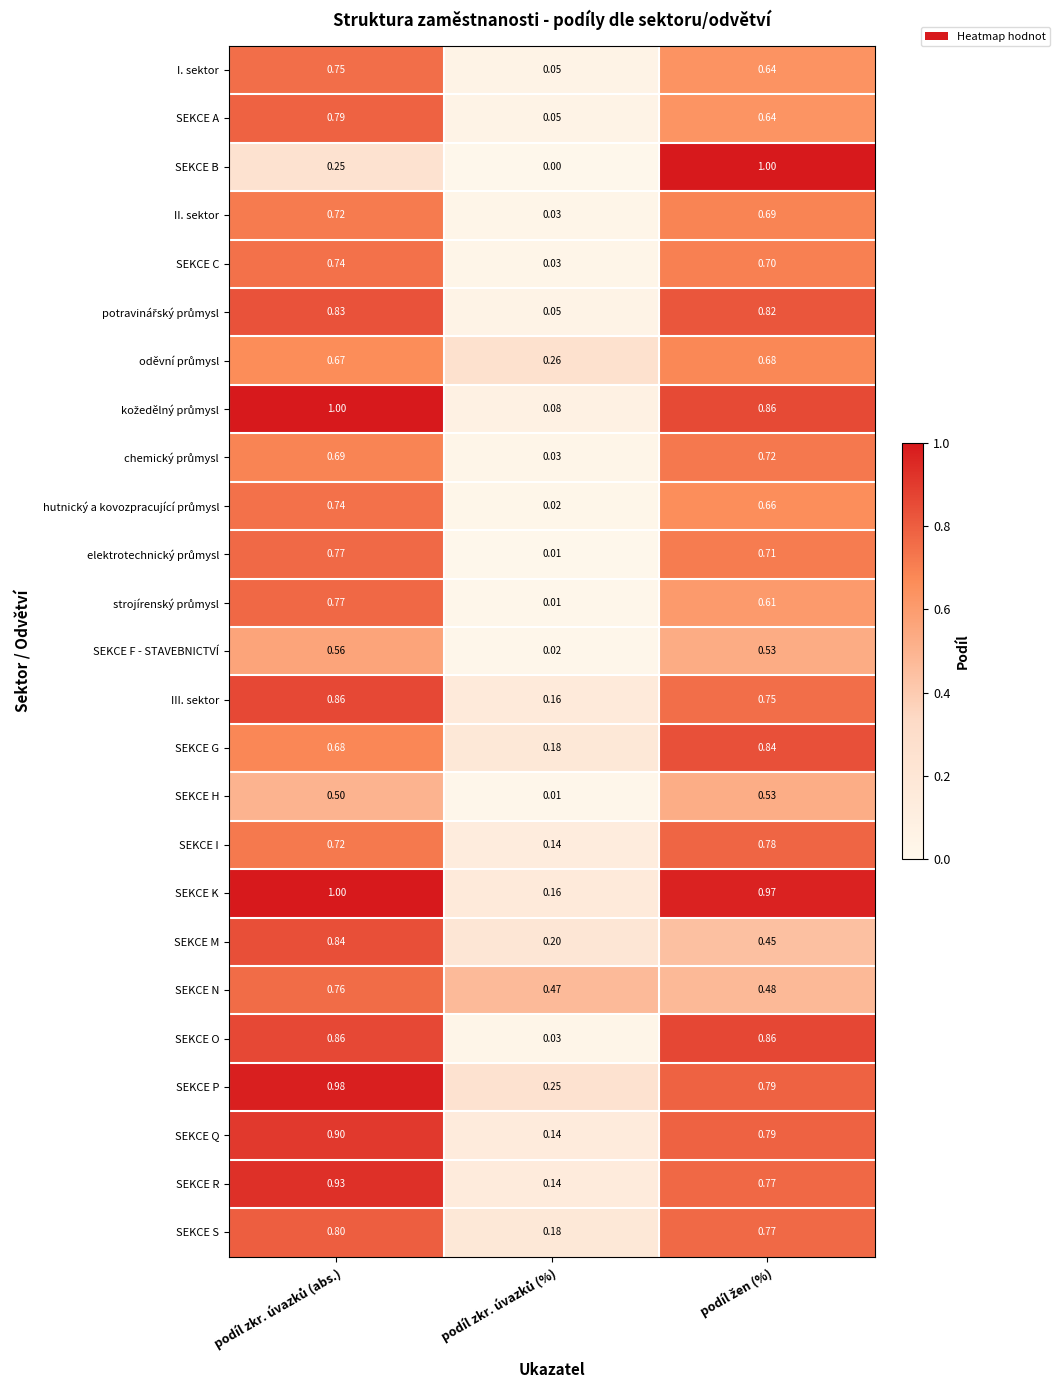

Which series has the widest spread of values?

SEKCE B